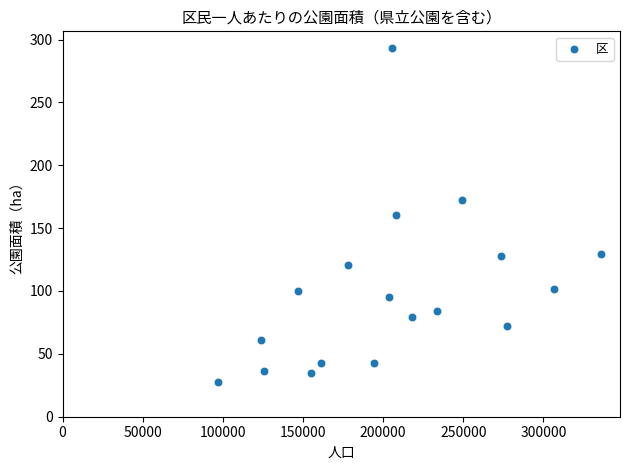

What is the range of Y values (max minus min)?

265.9